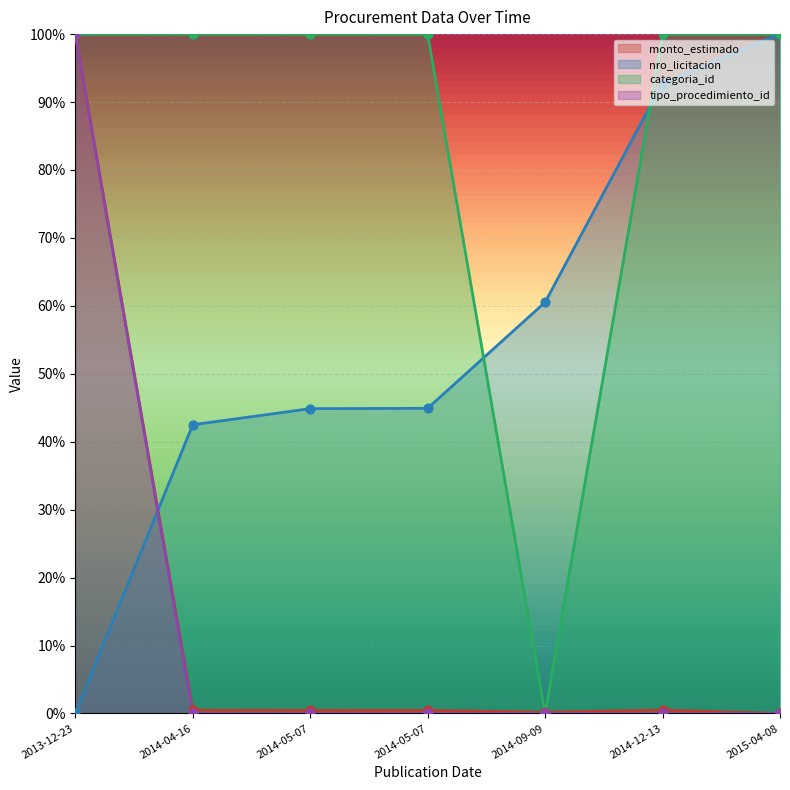

Which series has the largest Y range (max minus min)?

monto_estimado